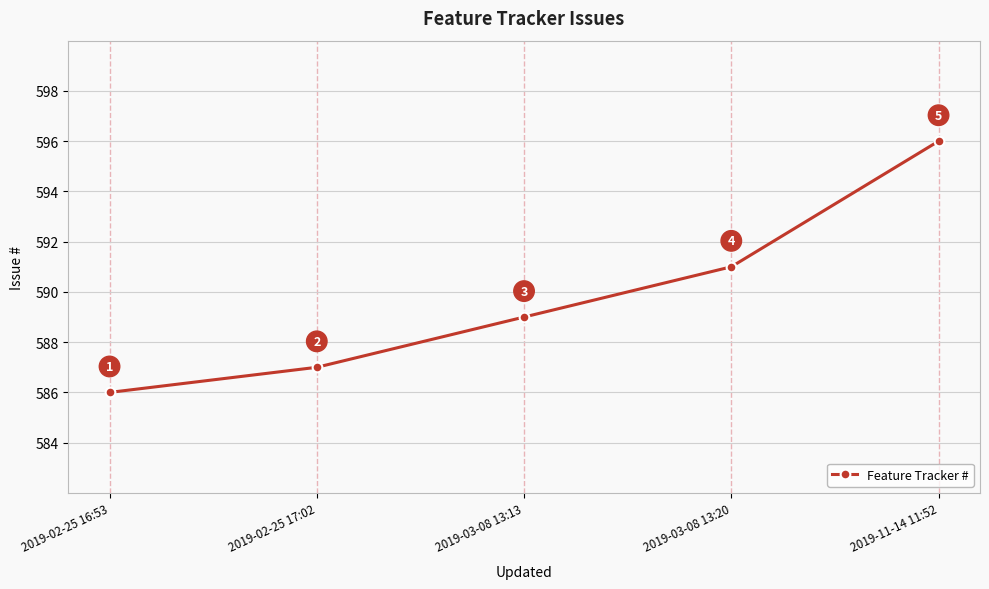

What is the sum of all values?

2949